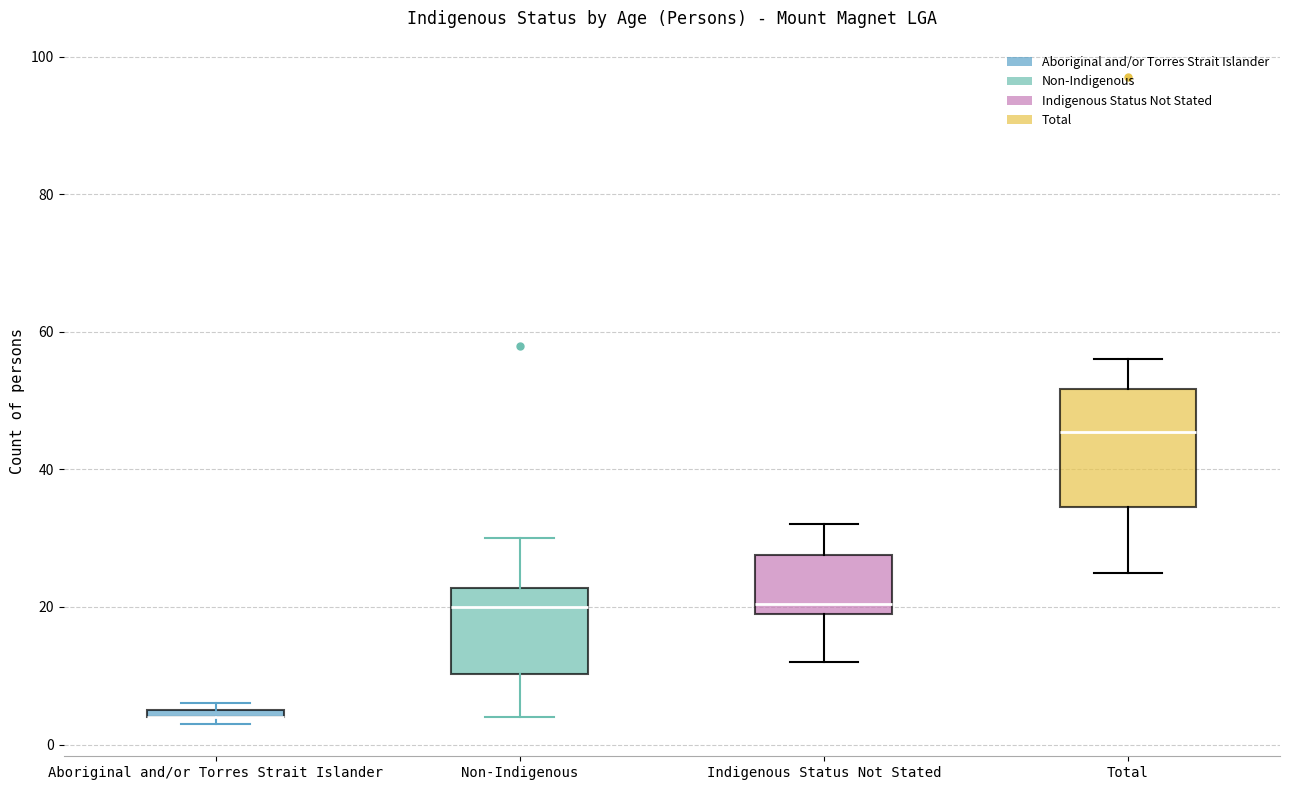

Where is the upper edge of the box for Aboriginal and/or Torres Strait Islander on the y-axis? The values are not printed on the chart, so give them approximately, as read against the axis.

6